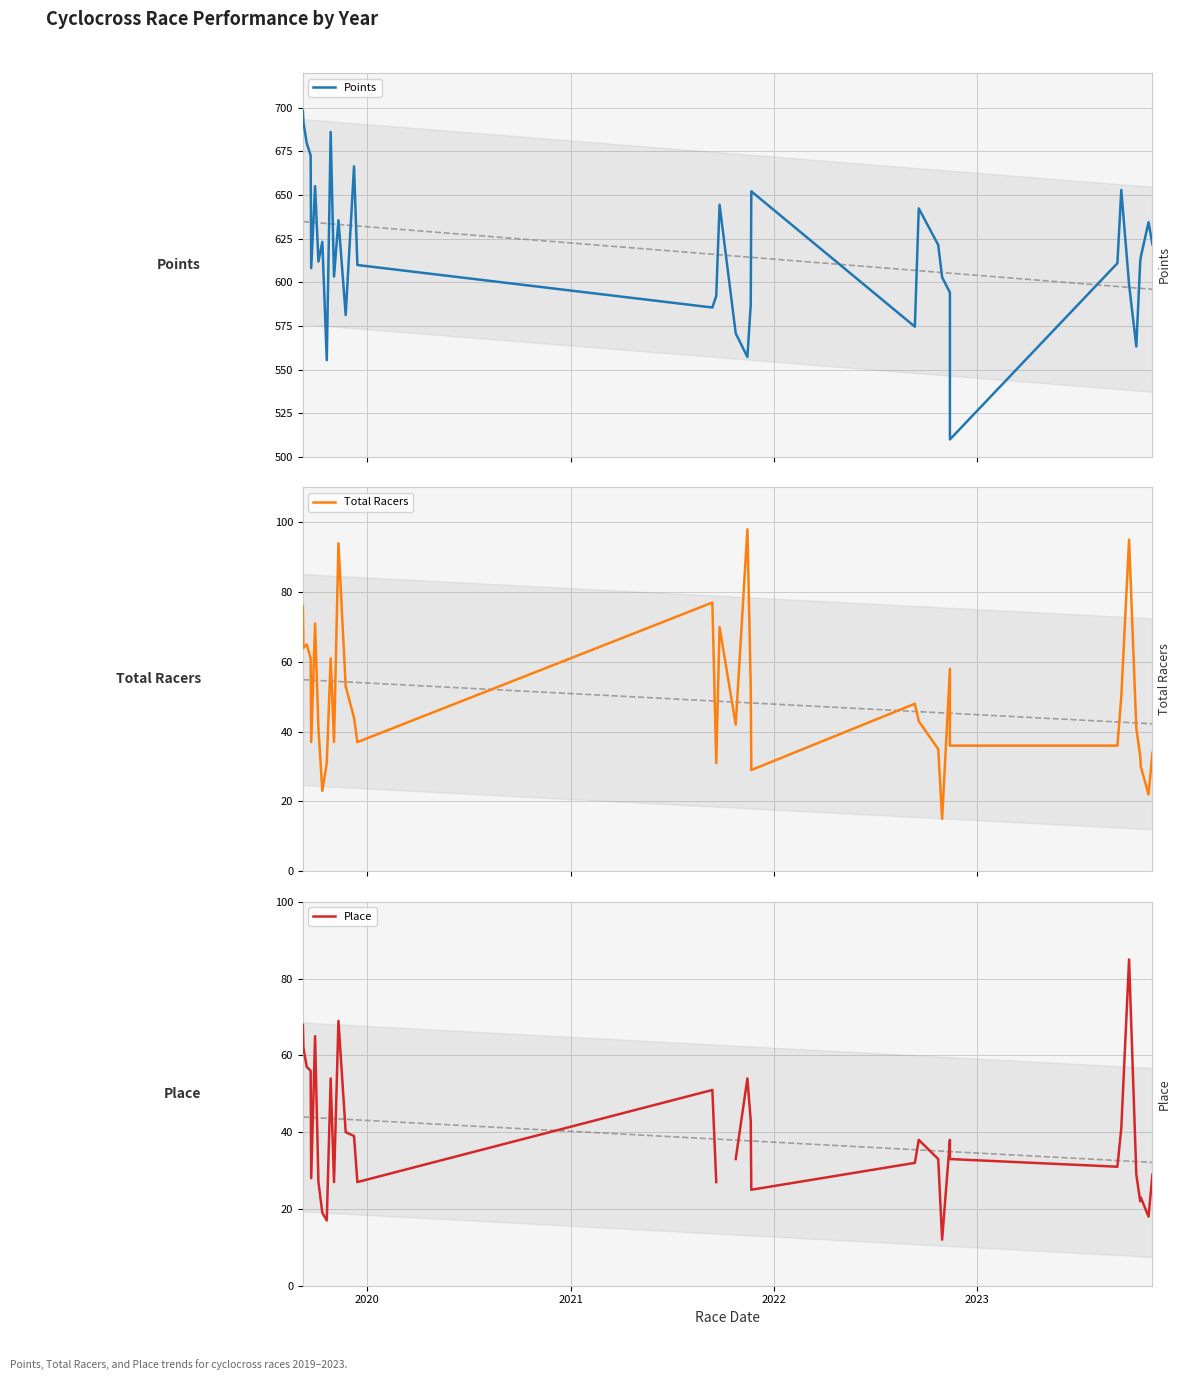

Rank the series by their average value, from highest to lowest.

Points, Total Racers, Place